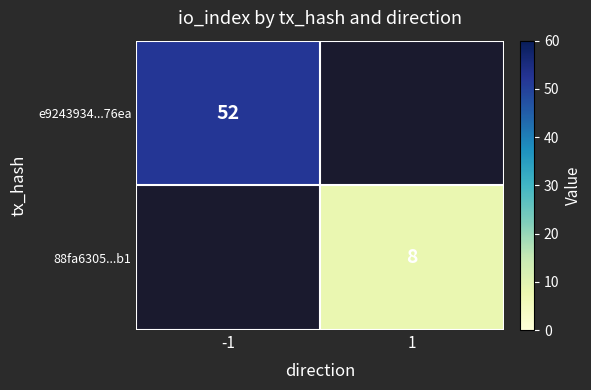

Is it true that e9243934...76ea equals 52 at -1?

True